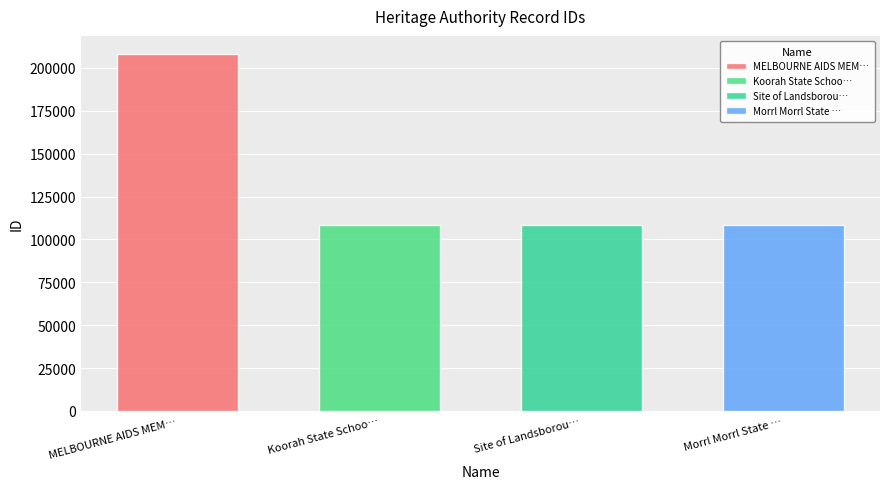

List the labels in order of value, largest first.

MELBOURNE AIDS MEMORIAL QUILT, Morrl Morrl State School No. 2697 Site, Site of Landsborough West State School, Koorah State School No. 1759 Site